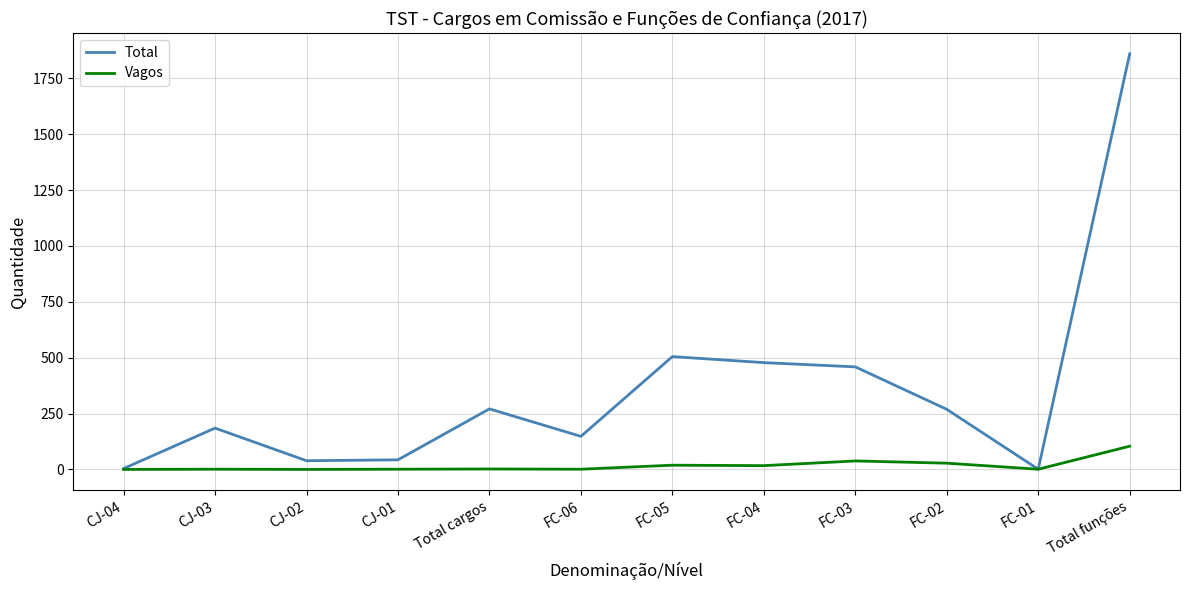

Which label corresponds to the largest value in the chart?

Total funções